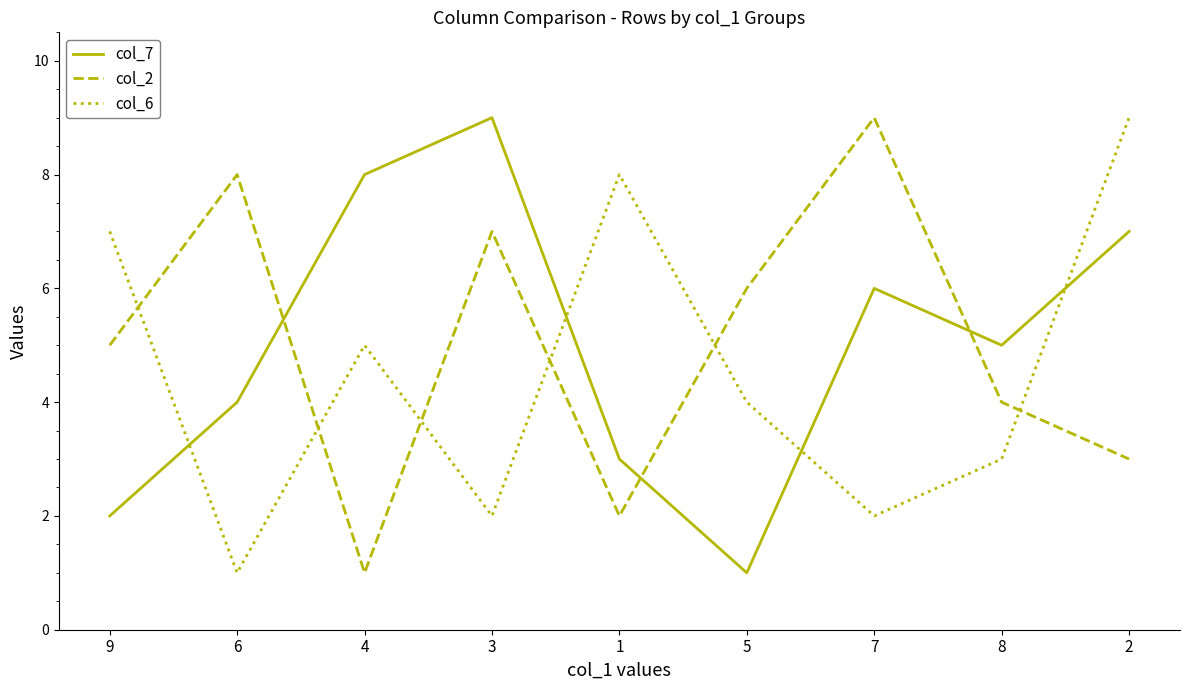

Reading left to right, extract all data points from this chart.

col_7: 2	4	8	9	3	1	6	5	7
col_2: 5	8	1	7	2	6	9	4	3
col_6: 7	1	5	2	8	4	2	3	9